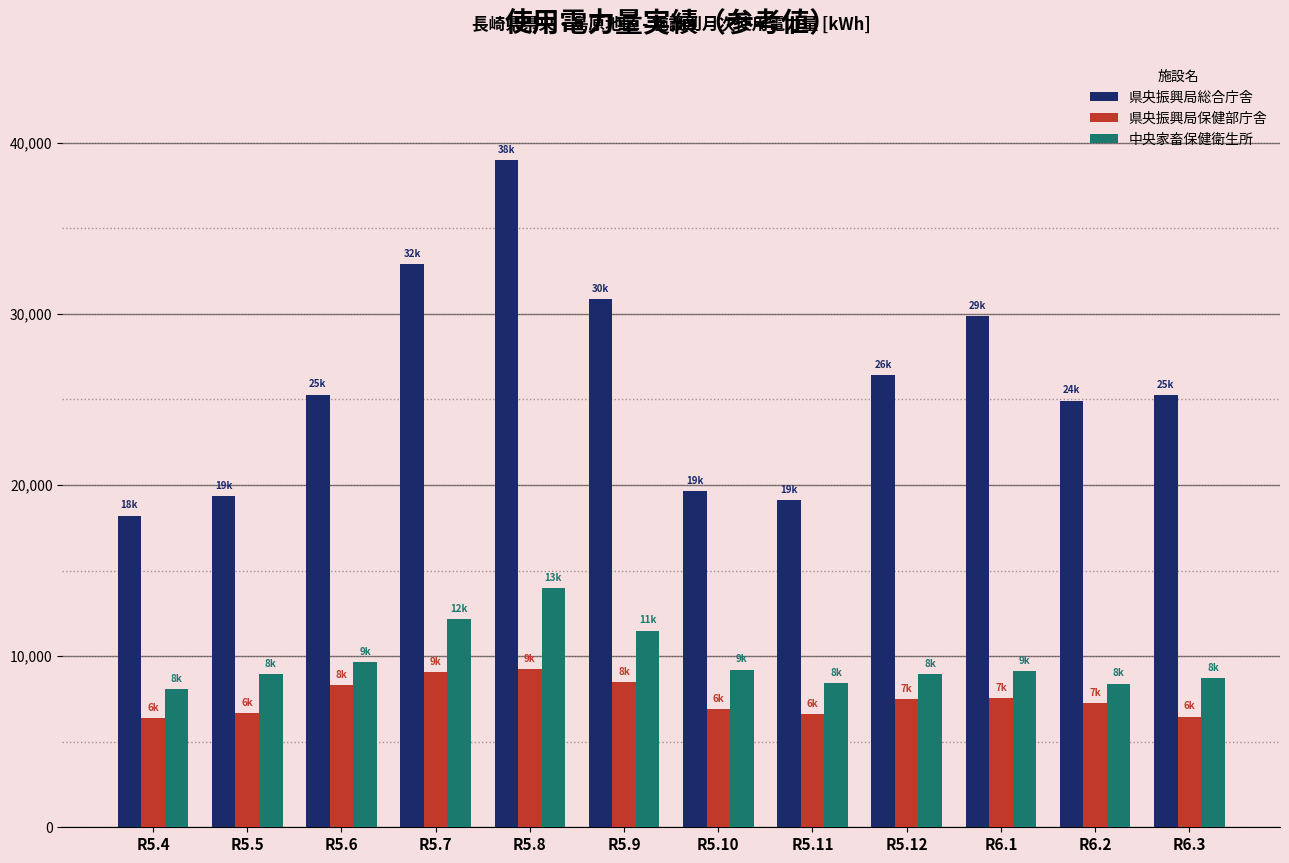

What is the difference between the maximum and minimum values in the 県央振興局保健部庁舎 series?

2865